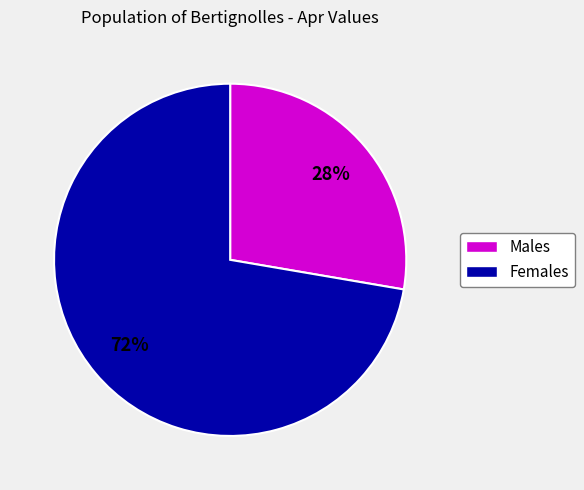

To the nearest percent, what is the average slice percentage?

50%